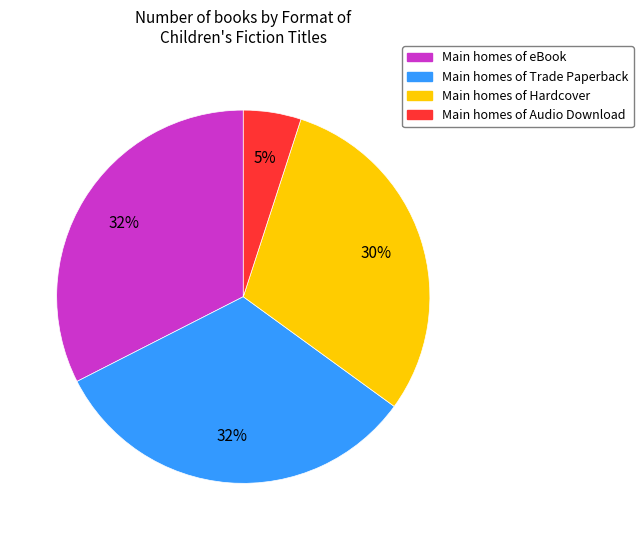

Is there any slice that represents more than half of the pie?

No